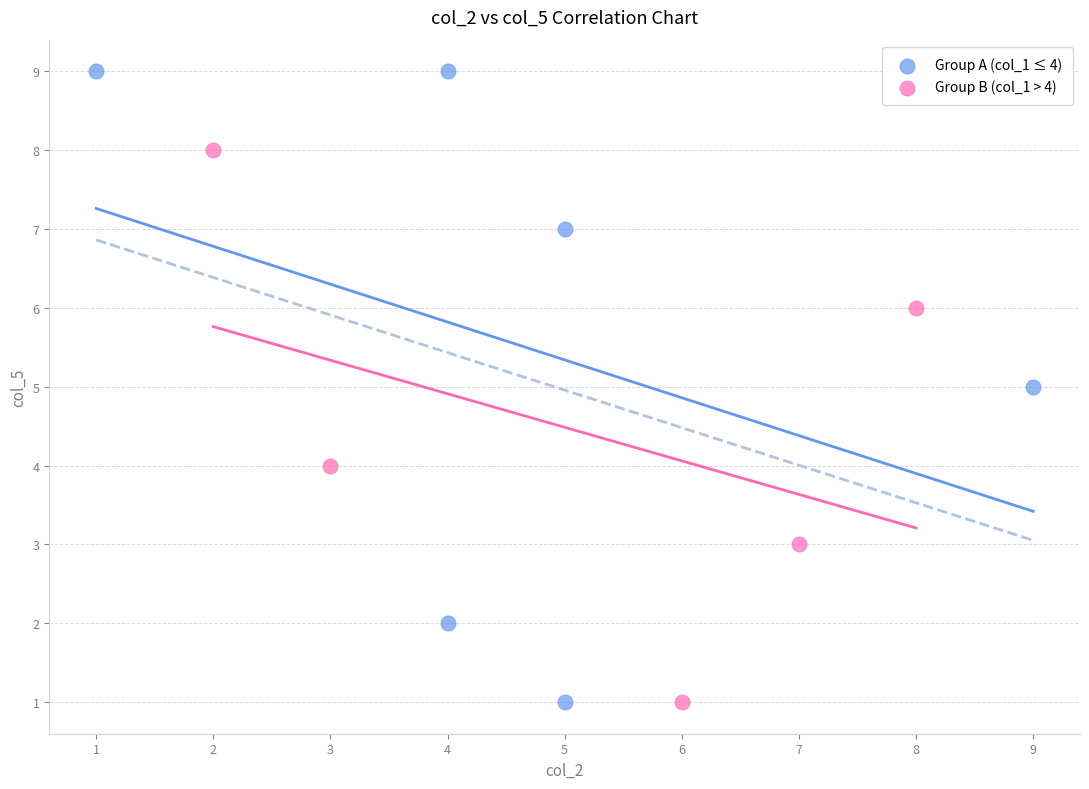

Which series reaches the maximum Y coordinate?

Group A (col_1 ≤ 4)